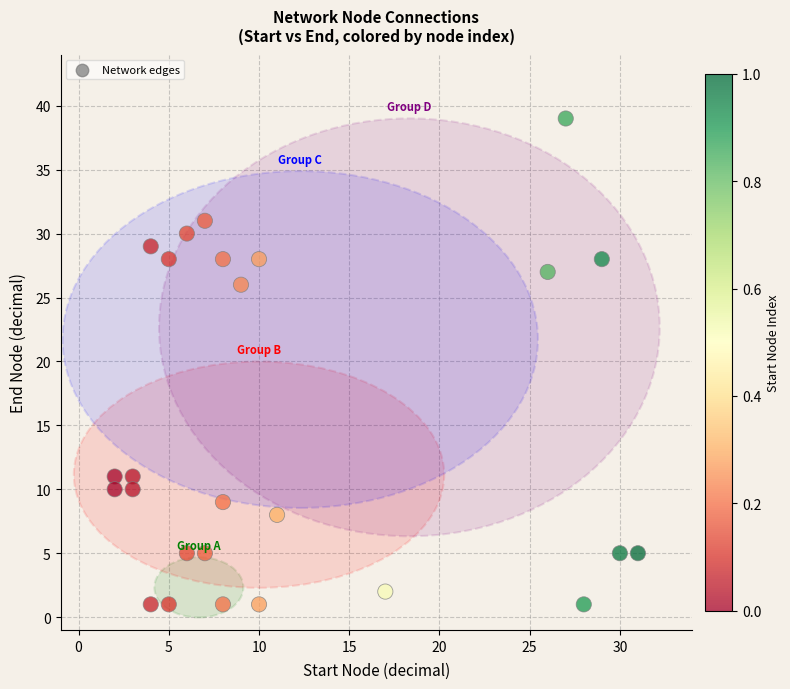

What Y value in the scatter plot is closest to 20?

26